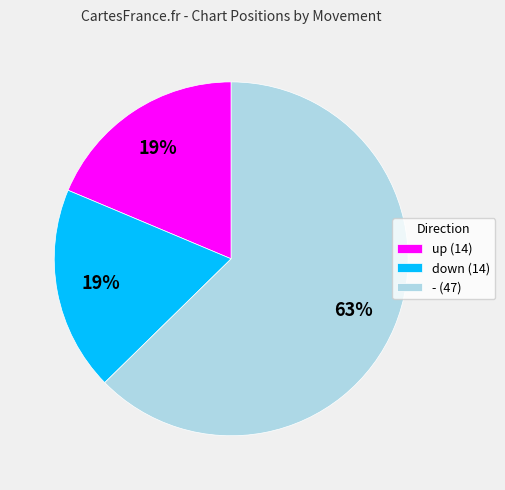

Is there a majority slice in this chart?

Yes